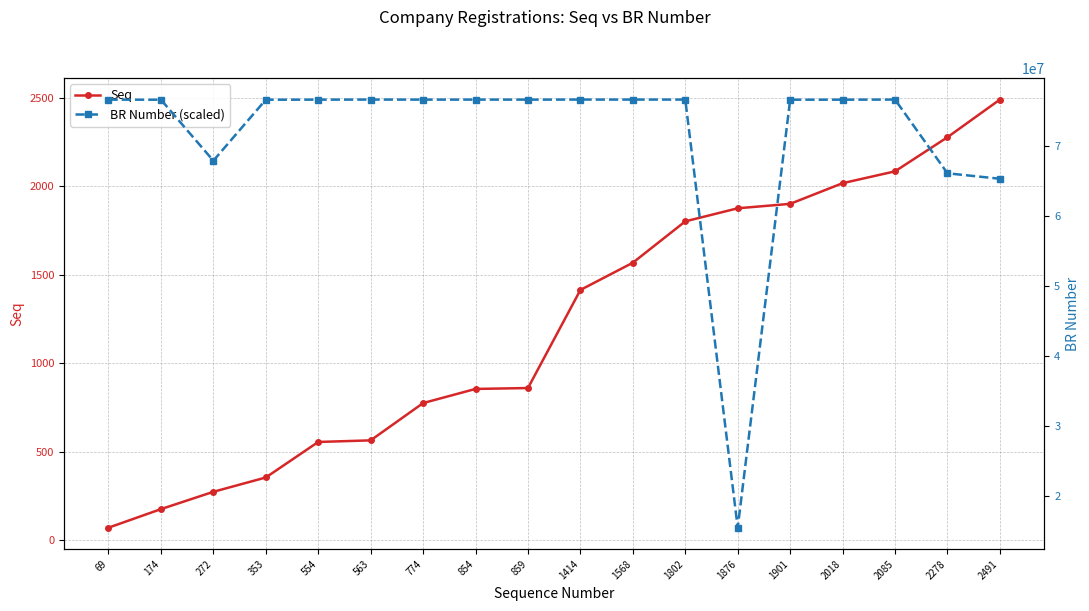

At which label does Seq first exceed 1414?

1568